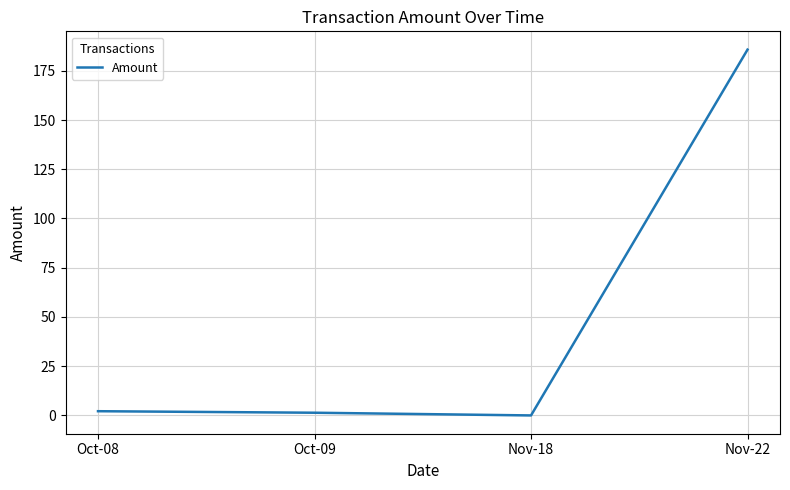

What is the difference between the maximum and minimum values?

185.7